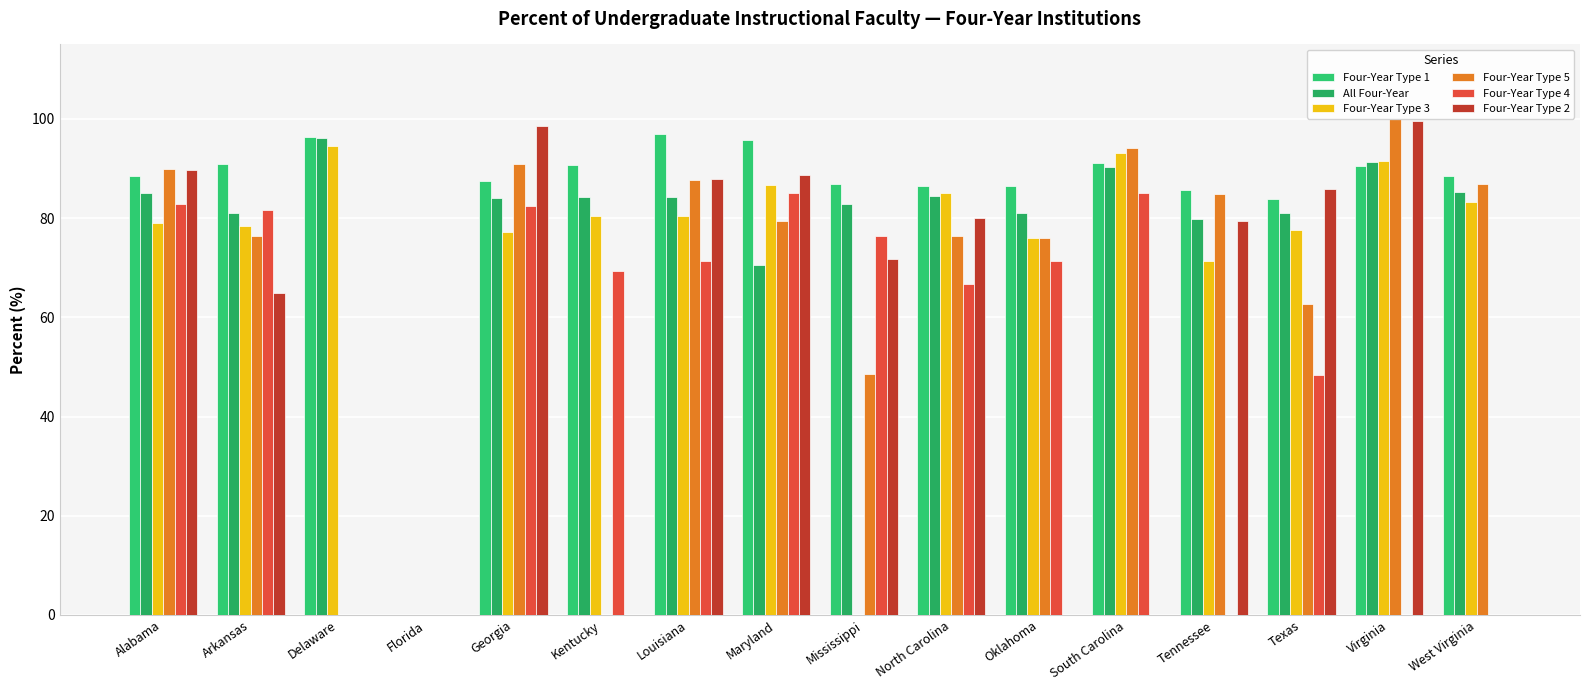

How many series are shown in this chart?

6